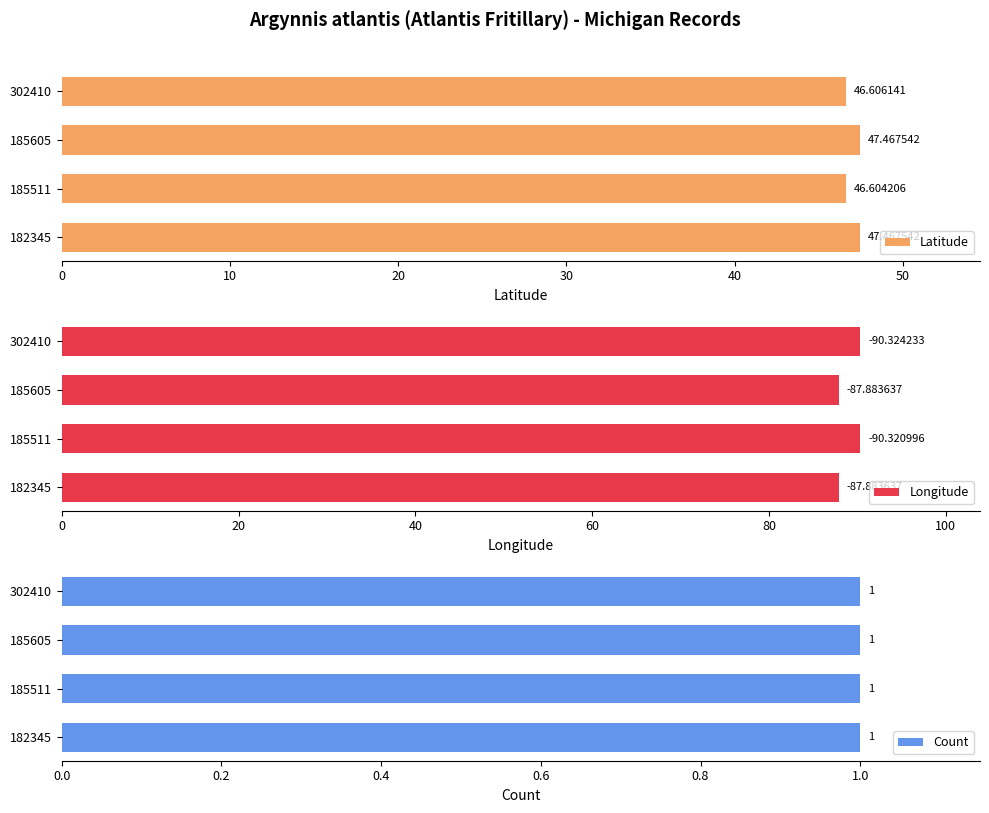

How many bars are there in total?

12